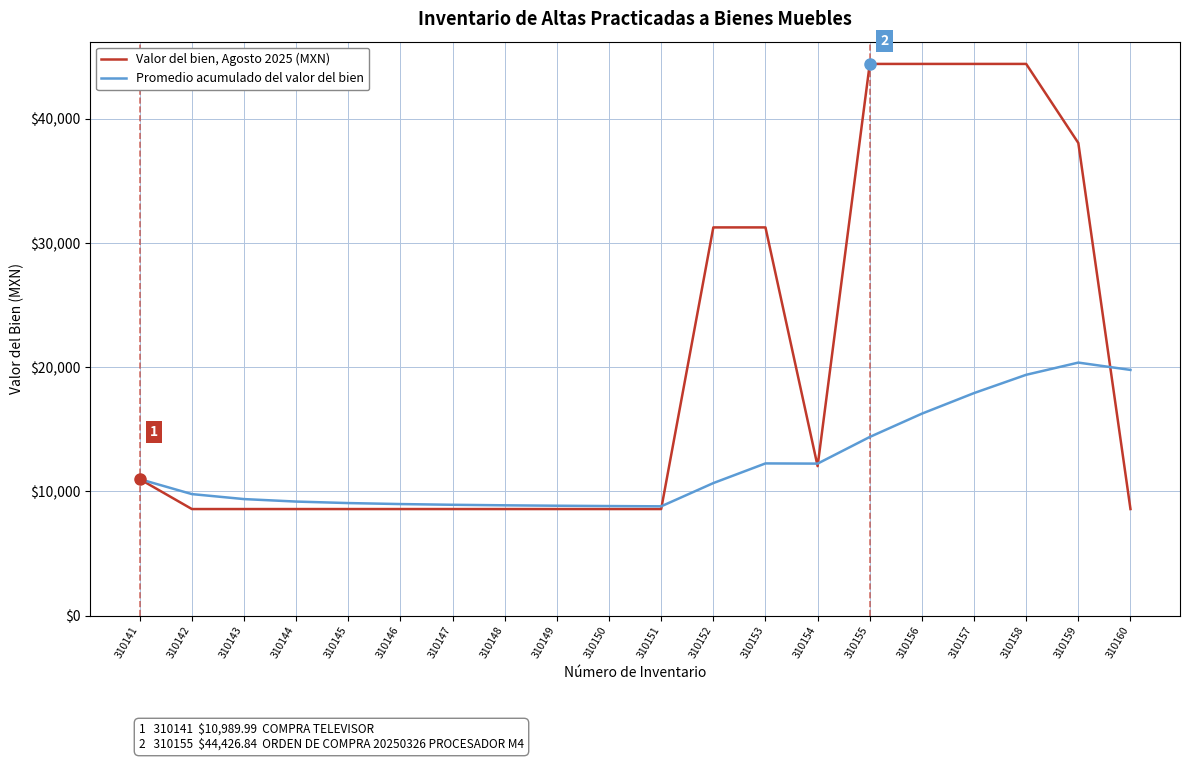

Which series changed the most between 310153 and 310158?

Valor del bien, Agosto 2025 (MXN)